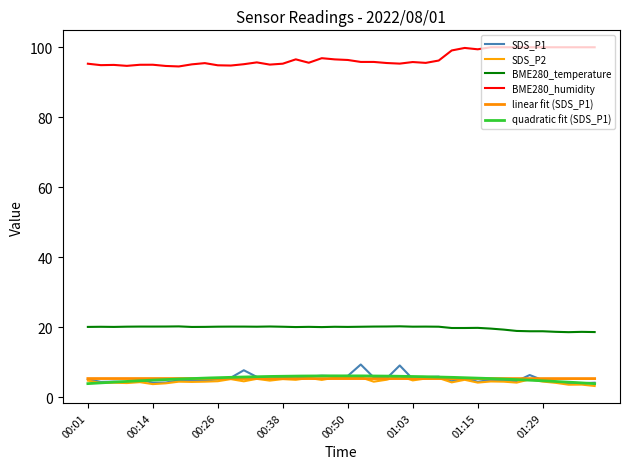

Is it true that BME280_humidity equals 95.7 at 00:33?

True